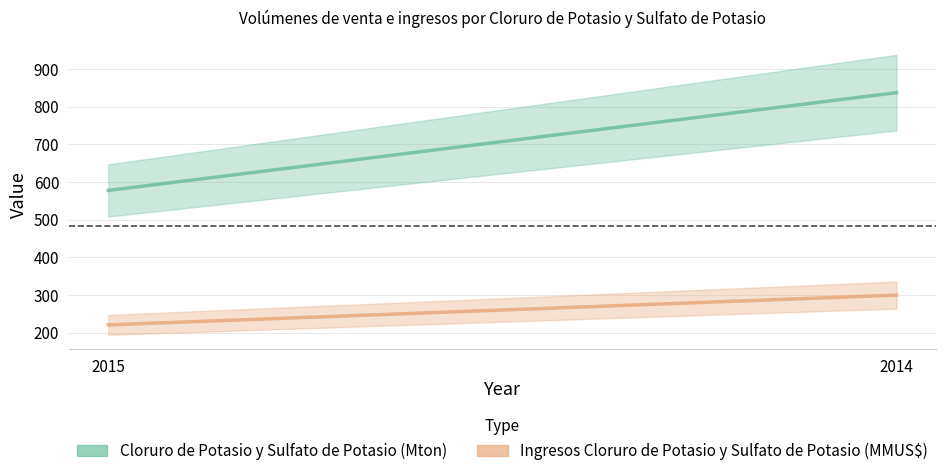

The Cloruro de Potasio y Sulfato de Potasio (Mton) series shows 577.8 at 2015. True or false?

True